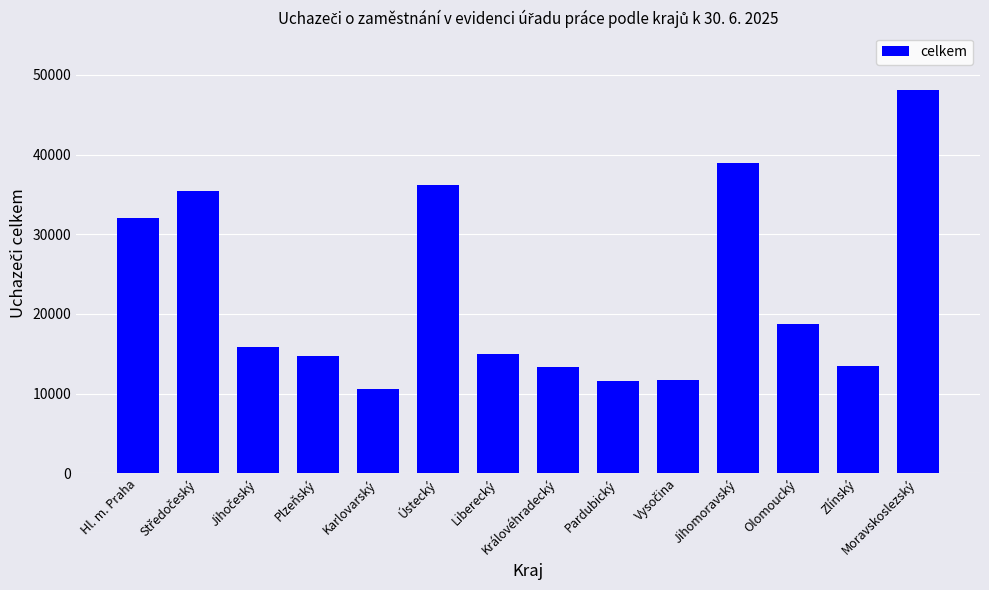

Which has a higher value, Moravskoslezský or Plzeňský?

Moravskoslezský